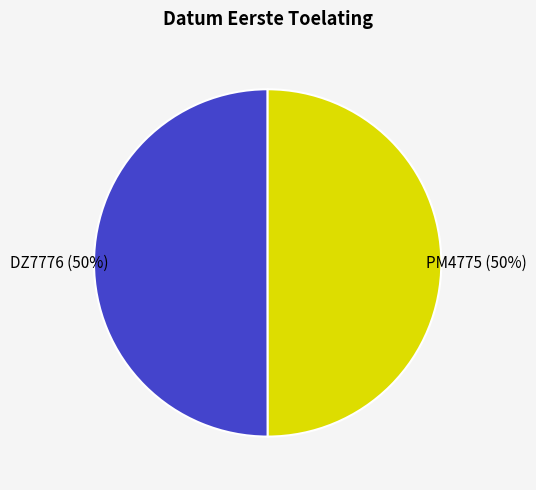

True or false: DZ7776 accounts for 55% of the total.

False